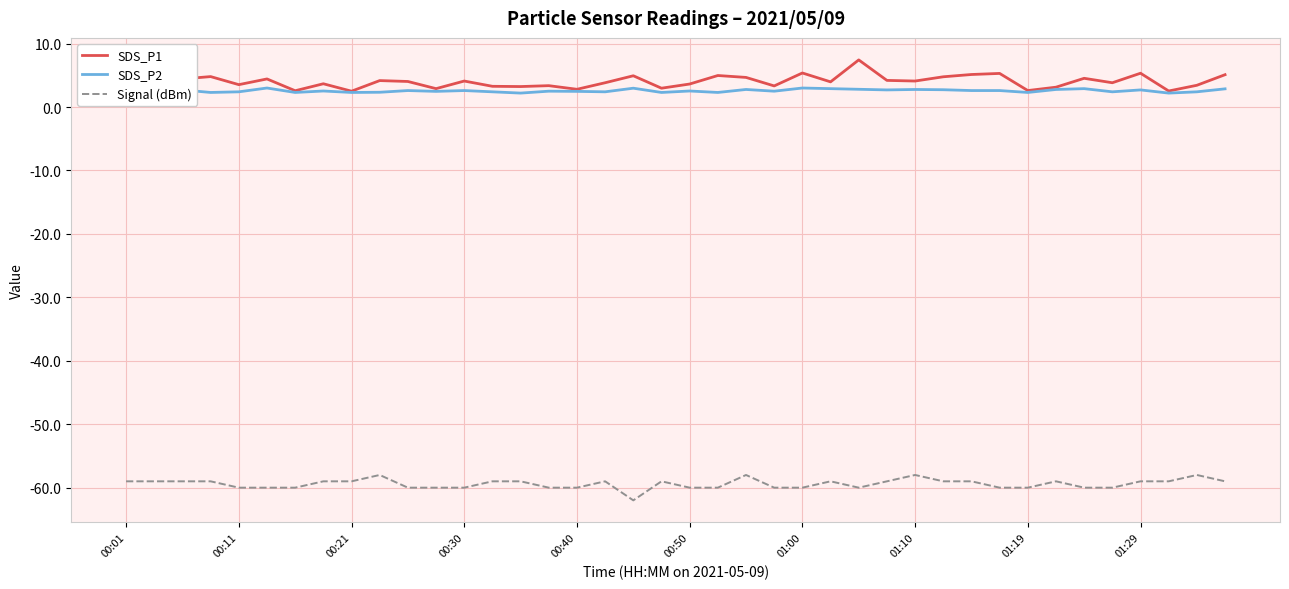

True or false: SDS_P1 and Signal (dBm) intersect in this chart.

False